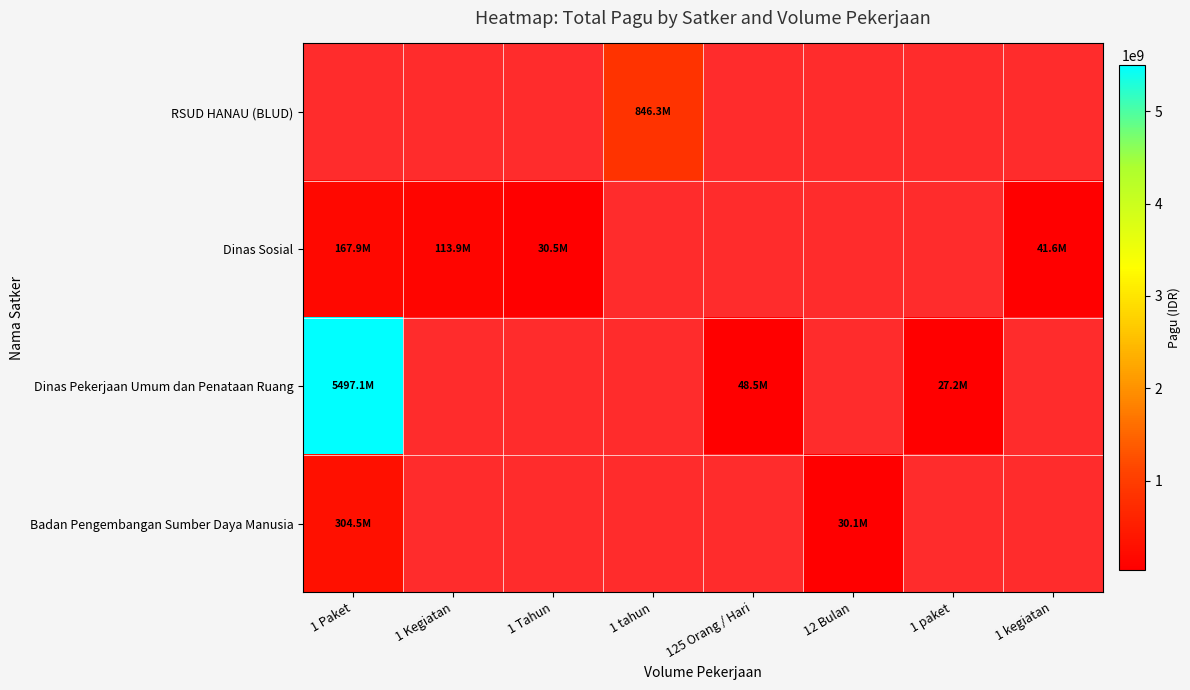

At which category does the chart reach its minimum across all series?

1 tahun